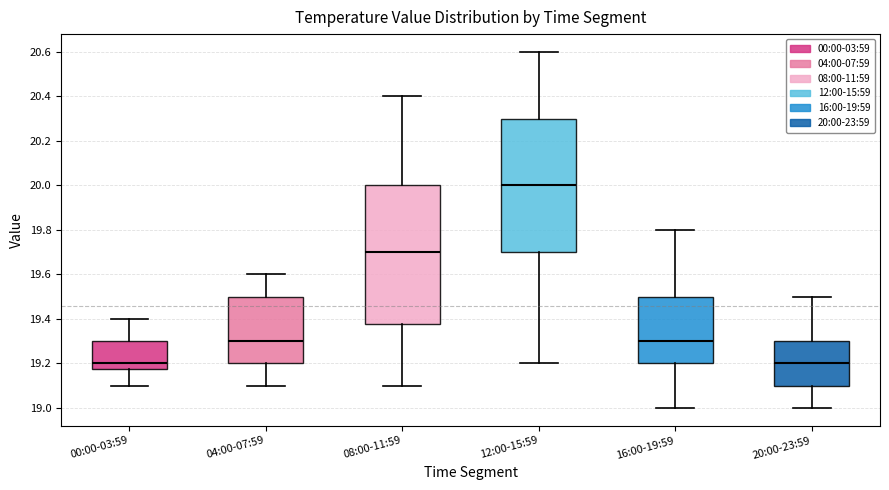

Which box is the tallest, from its lower edge to its upper edge?

08:00-11:59